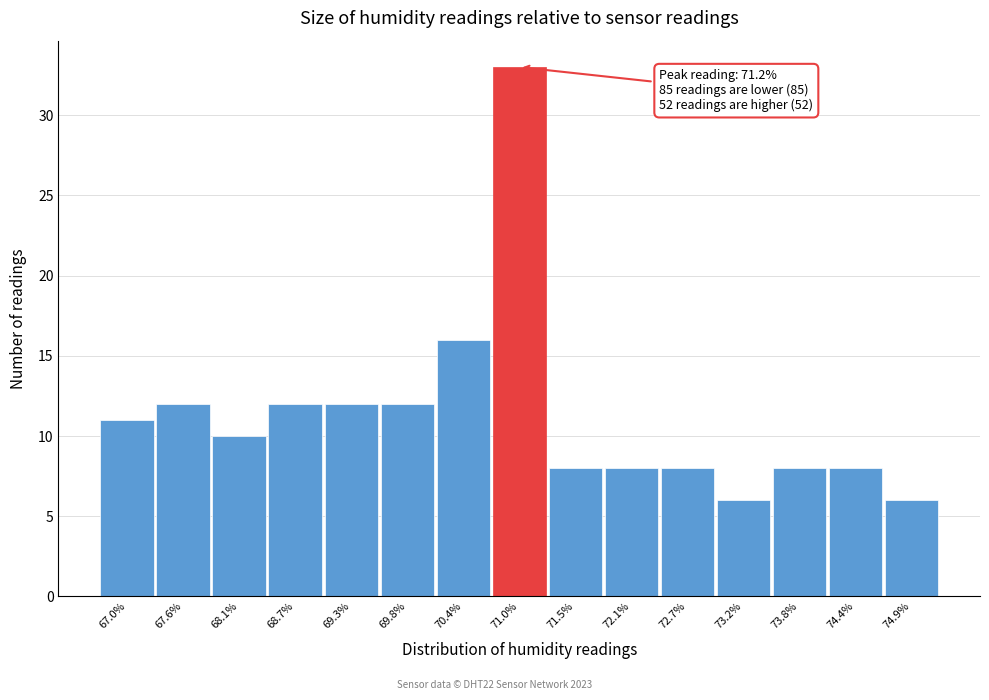

Reading left to right, list all the values displayed in this chart.

11	12	10	12	12	12	16	33	8	8	8	6	8	8	6